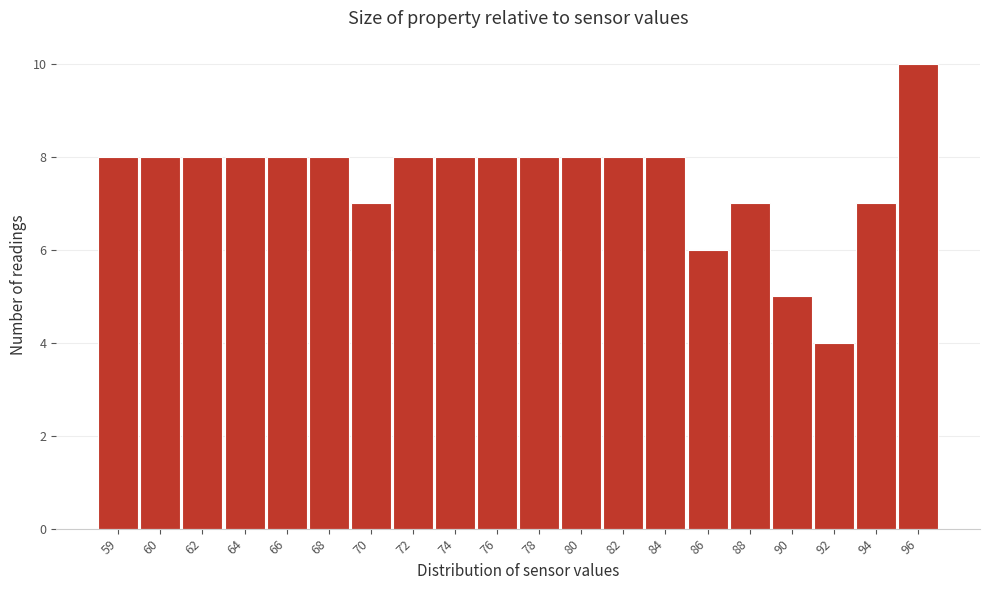

Reading left to right, extract all data points from this chart.

8	8	8	8	8	8	7	8	8	8	8	8	8	8	6	7	5	4	7	10